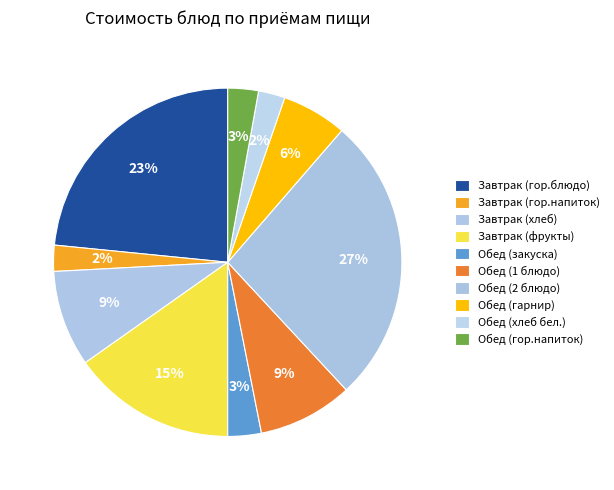

Do Обед (1 блюдо) and Обед (гарнир) together represent more than half of the pie?

No